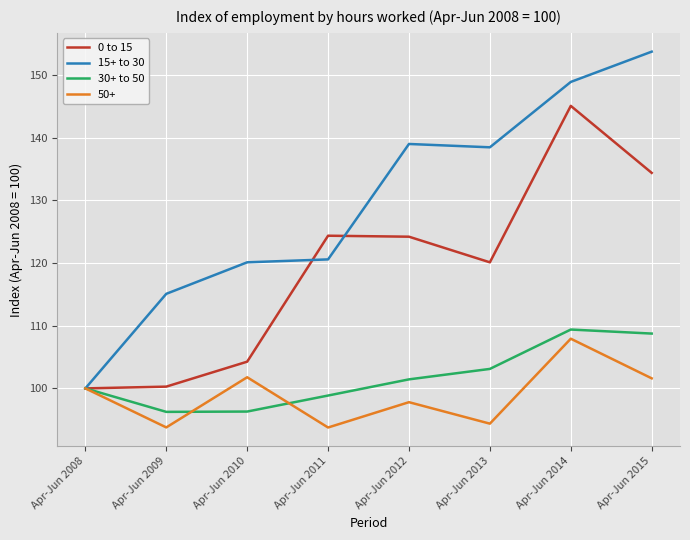

True or false: 0 to 15 has more than 0 interior local peaks.

True